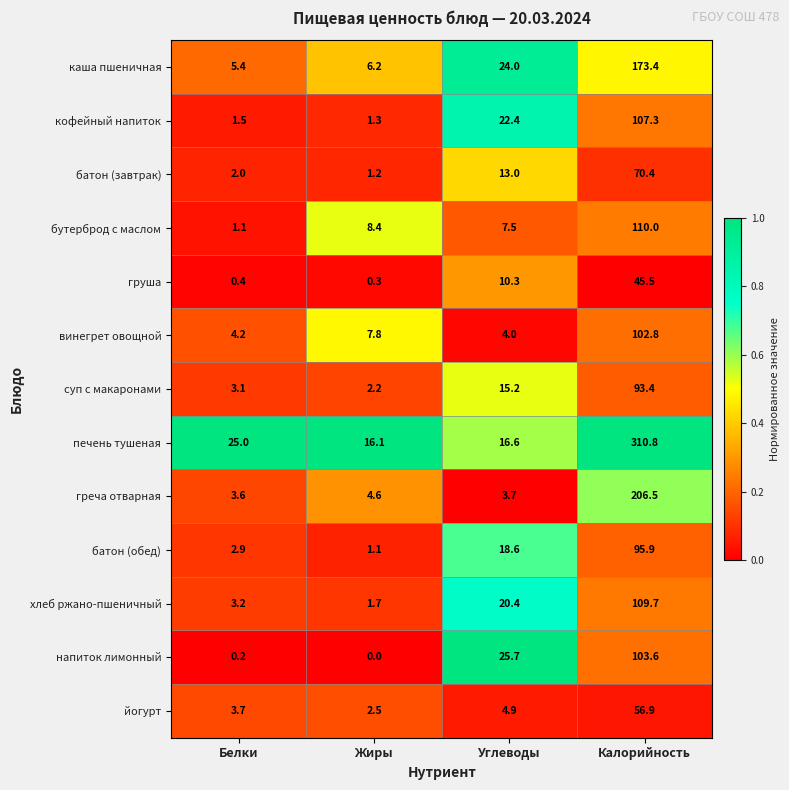

At which label does греча отварная first exceed 4?

Жиры